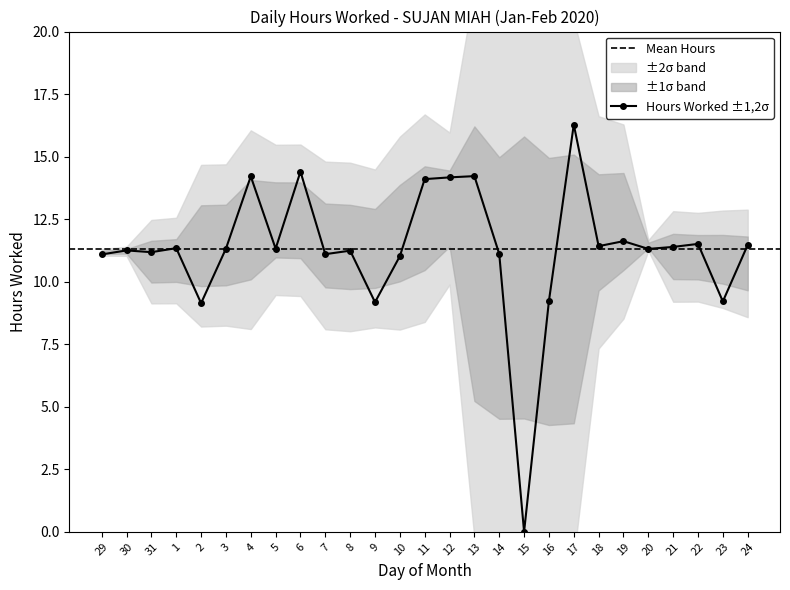

Approximately how many times larger is the value at 31 compared to 5?

1.0